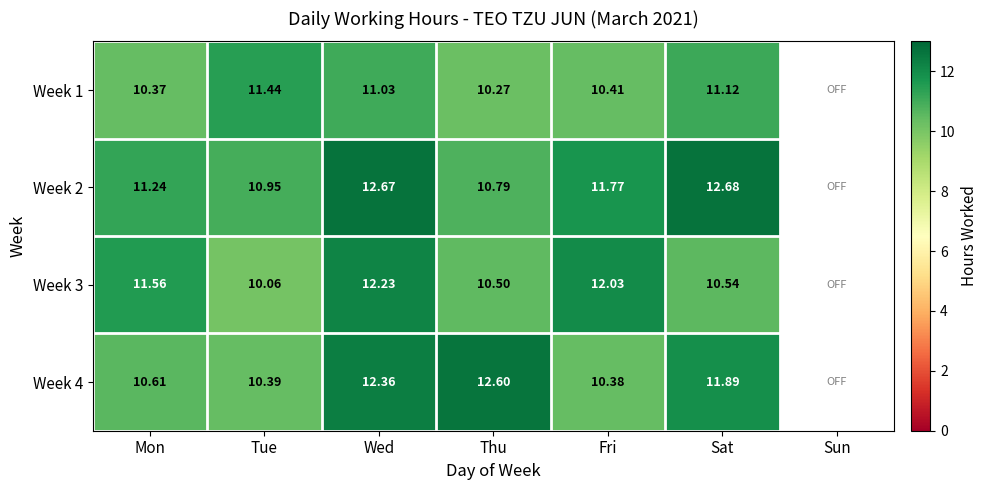

At which label does Week 4 first exceed 10?

Mon